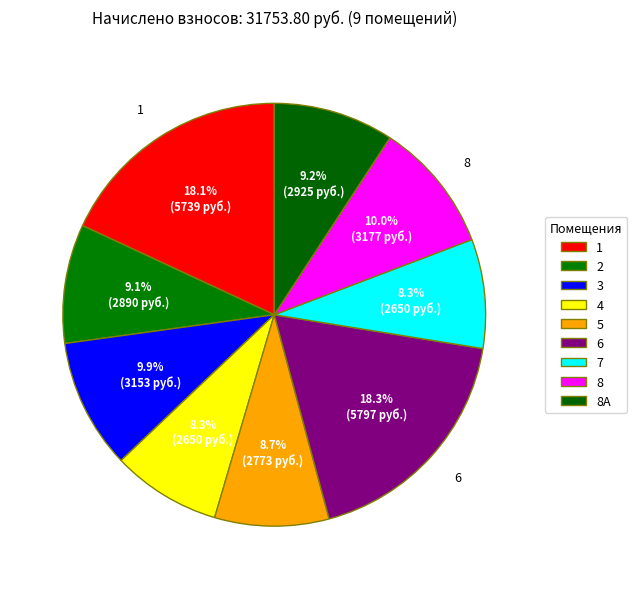

To the nearest percent, what is the difference between the largest and smallest slice percentages?

10%